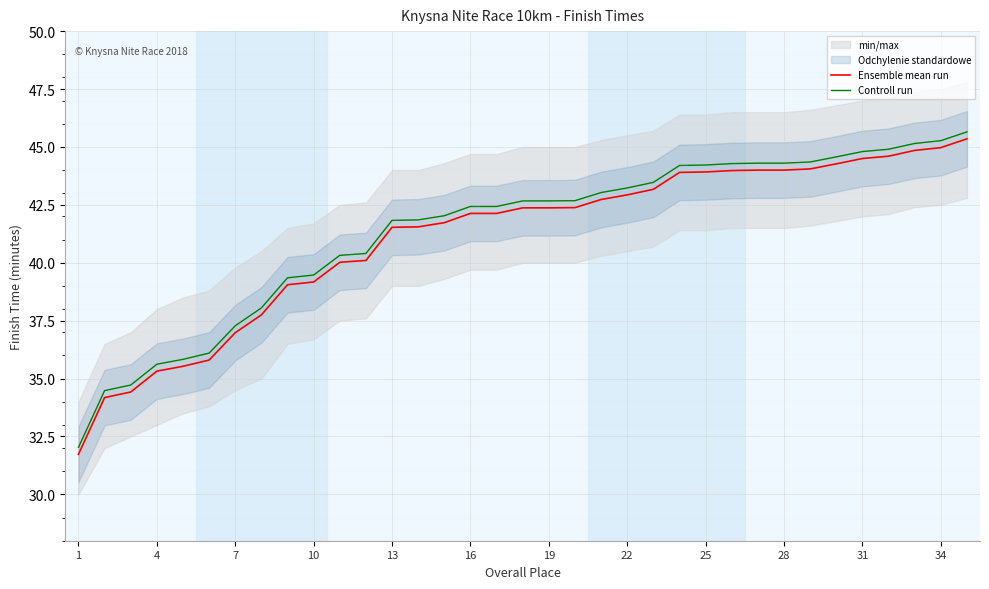

The value of Controll run at 1 is 11.0. True or false?

False